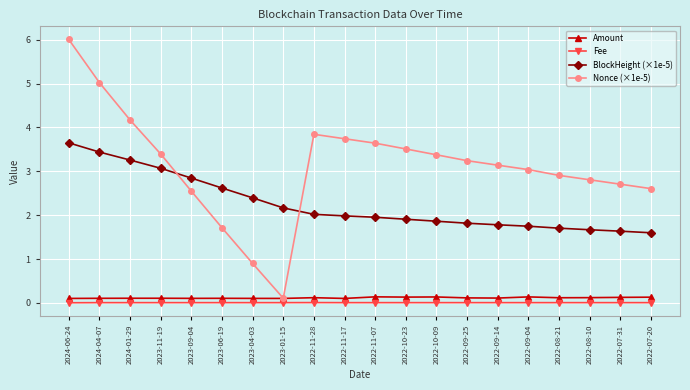

What position from the left is 2022-11-28?

9